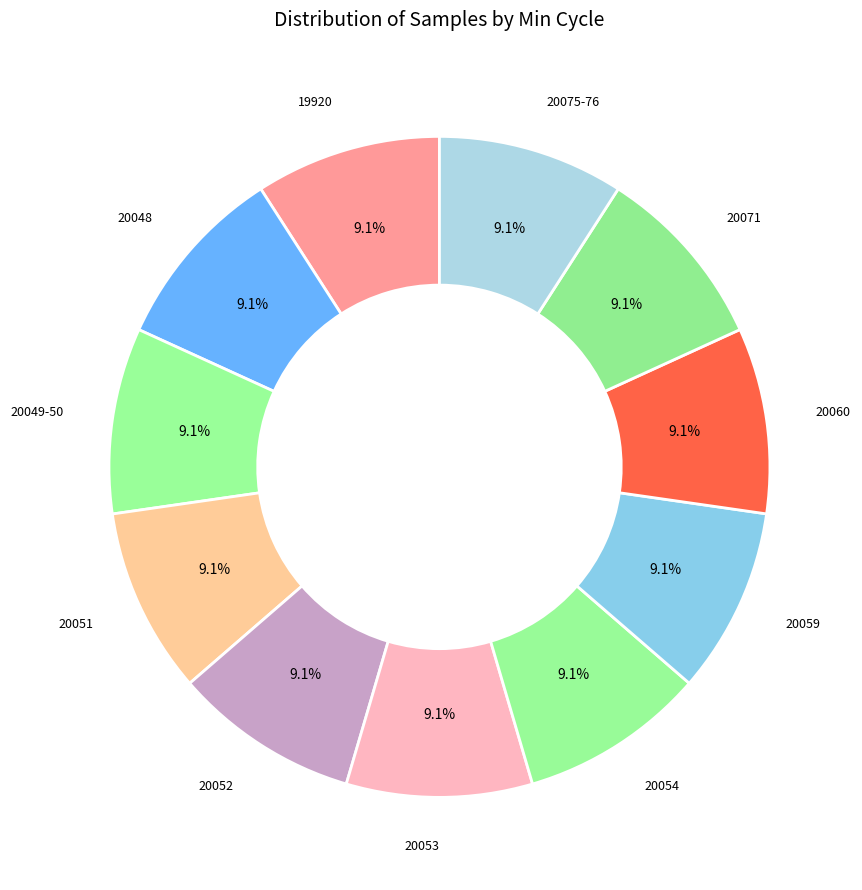

Is there a majority slice in this chart?

No